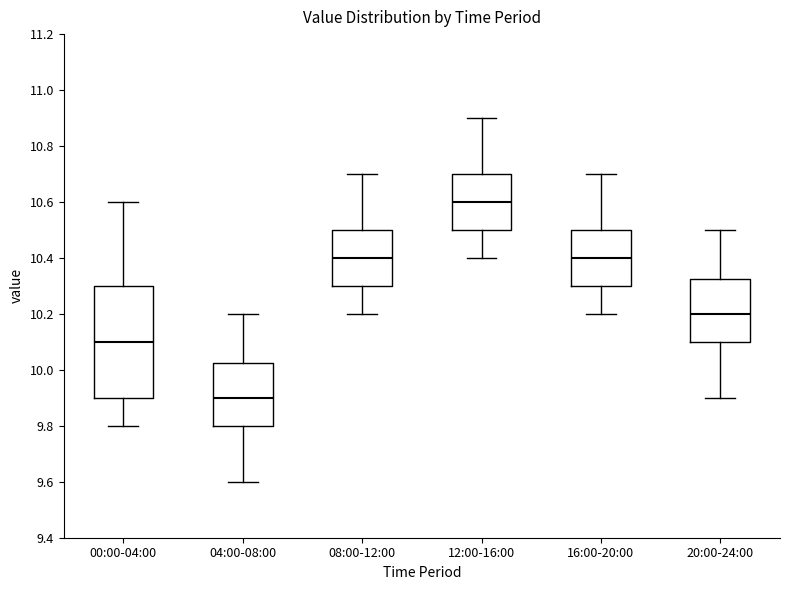

Which box's median line is the lowest?

04:00-08:00